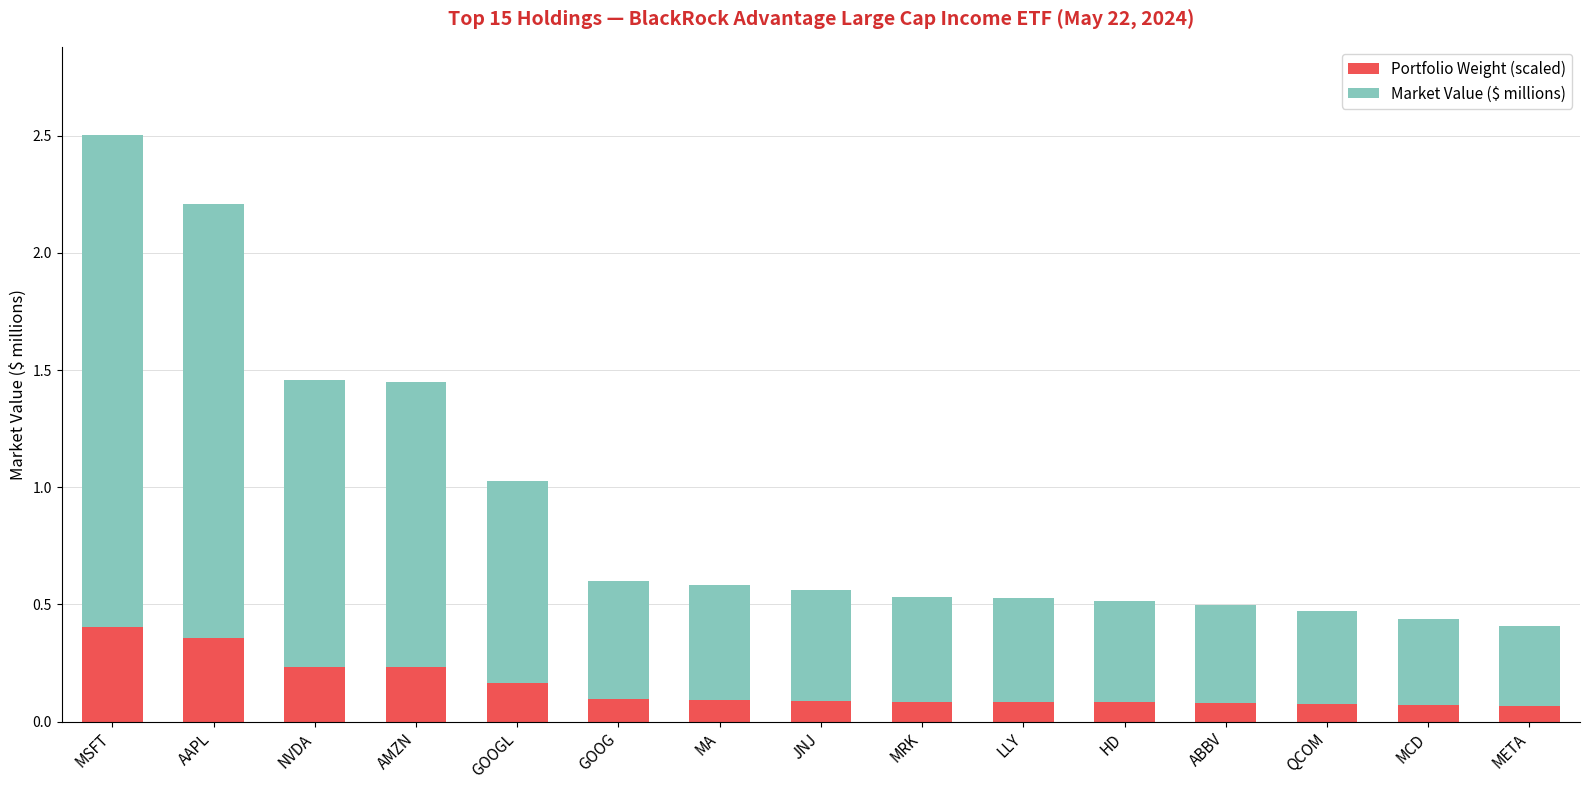

What are all the series names shown in the legend?

Portfolio Weight (scaled), Market Value ($ millions)